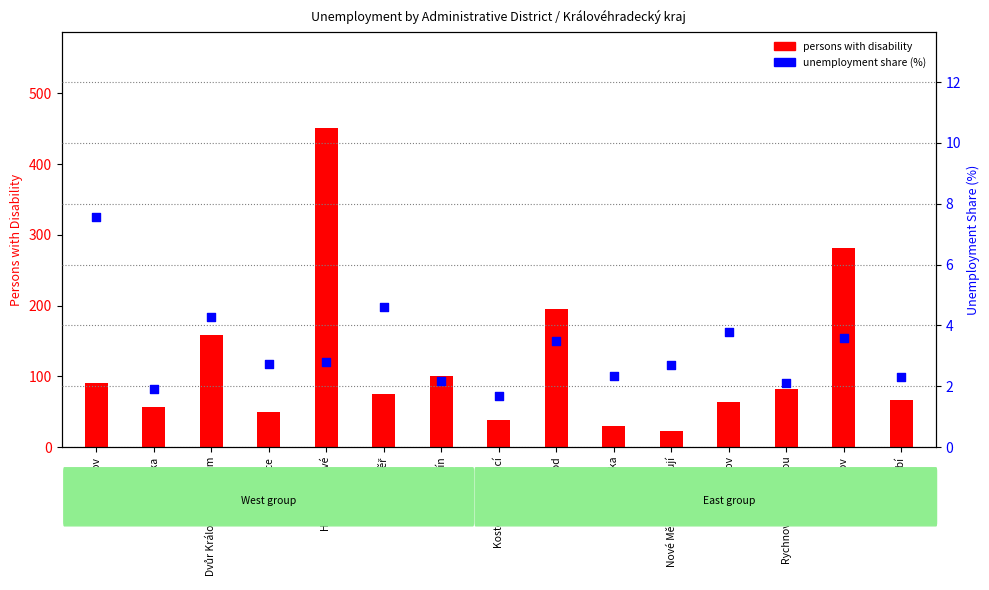

At how many categories does at least one series exceed 308?

1